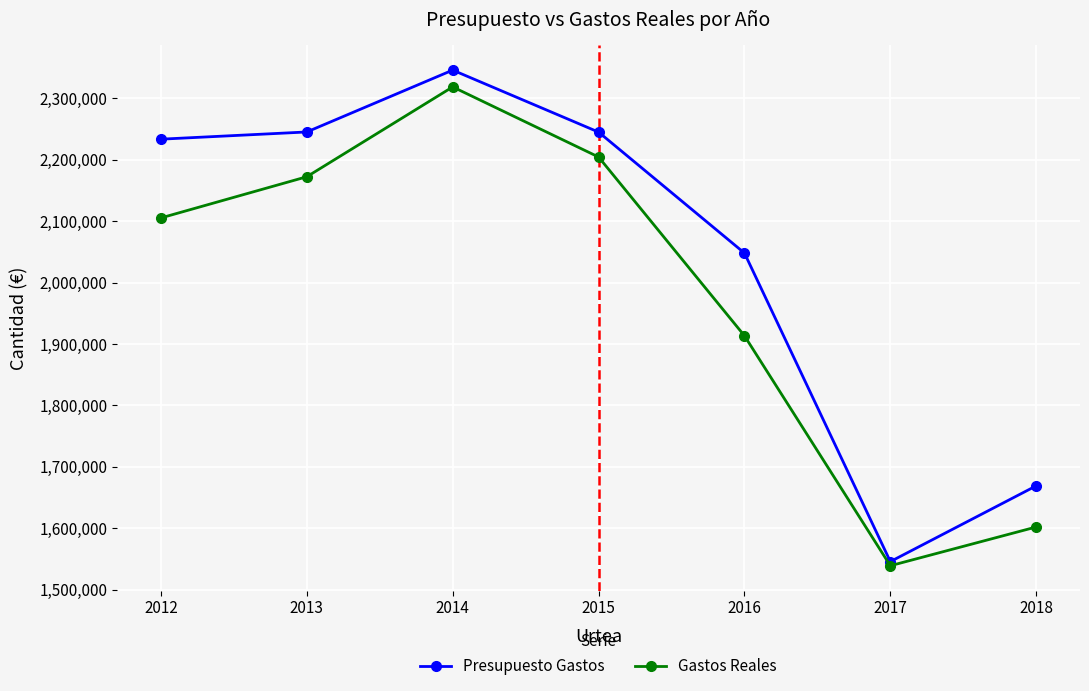

True or false: Gastos Reales has a value of 1187676.8 at 2014.

False